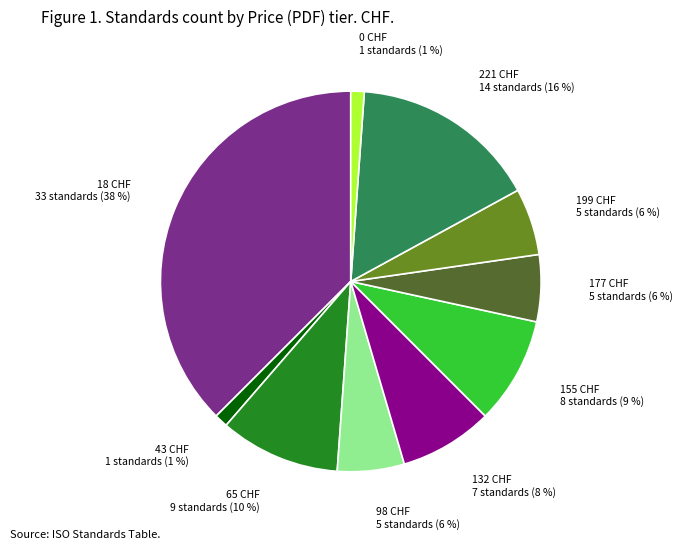

Is there any slice that represents more than half of the pie?

No